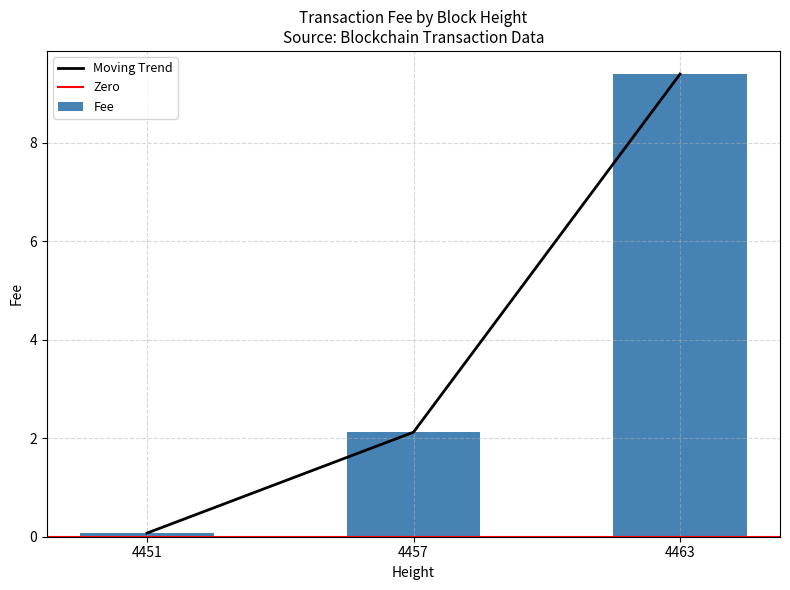

Between 4457 and 4451, which is larger?

4457